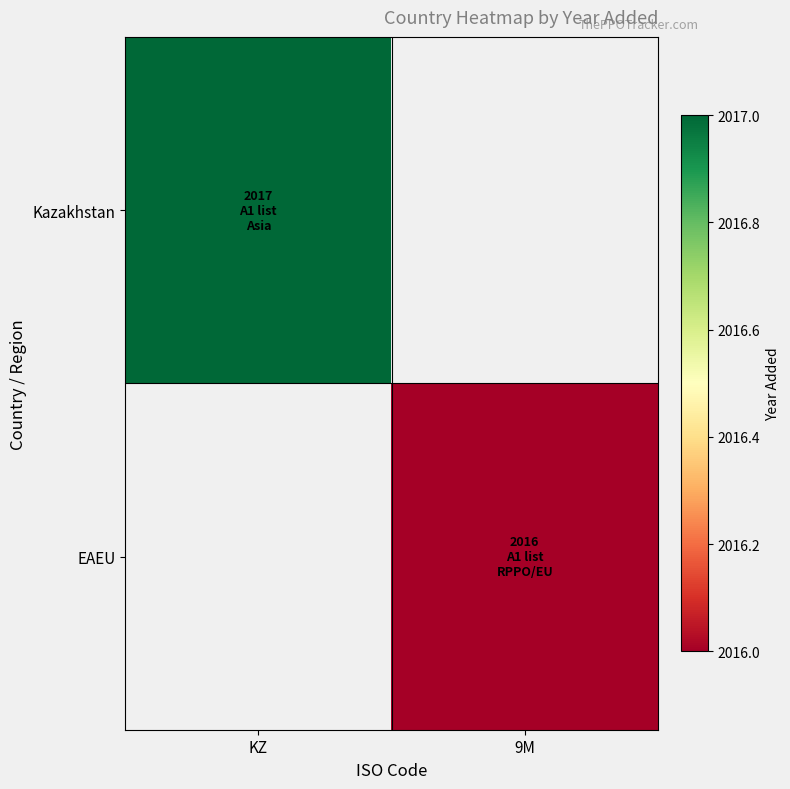

What is the lowest value of the Kazakhstan series?

2017.0